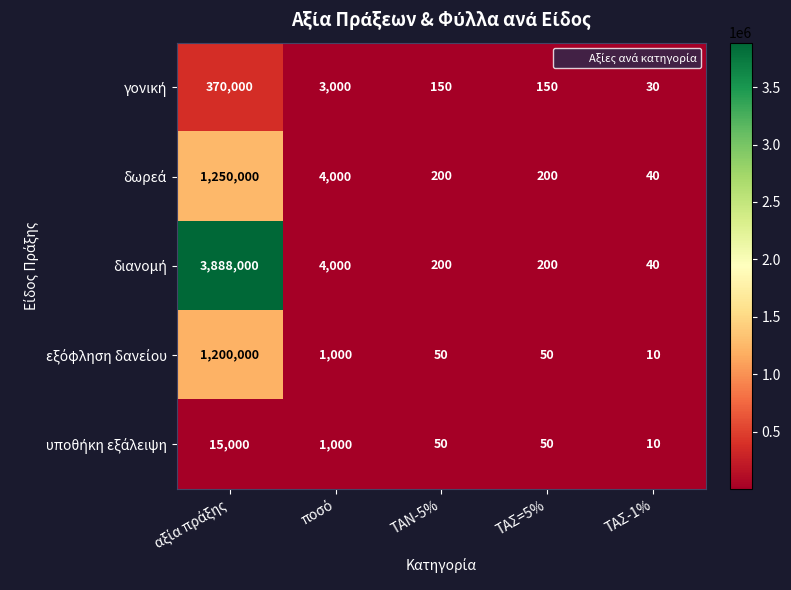

What is the difference between the highest and lowest values at ΤΑΣ-1%?

30